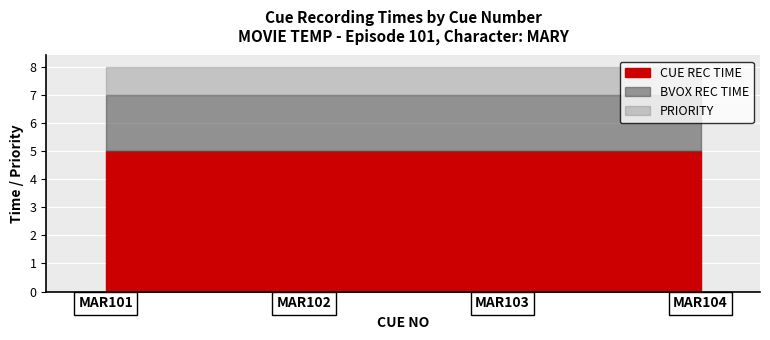

True or false: PRIORITY and BVOX REC TIME intersect in this chart.

False